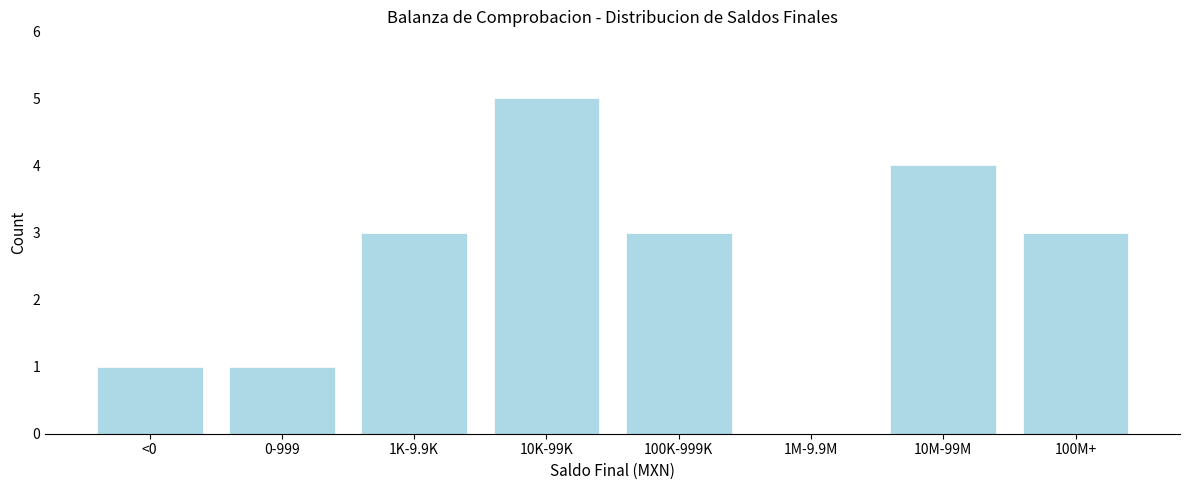

Reading left to right, what are all the values shown in this chart?

<0=1	0-999=1	1K-9.9K=3	10K-99K=5	100K-999K=3	1M-9.9M=0	10M-99M=4	100M+=3